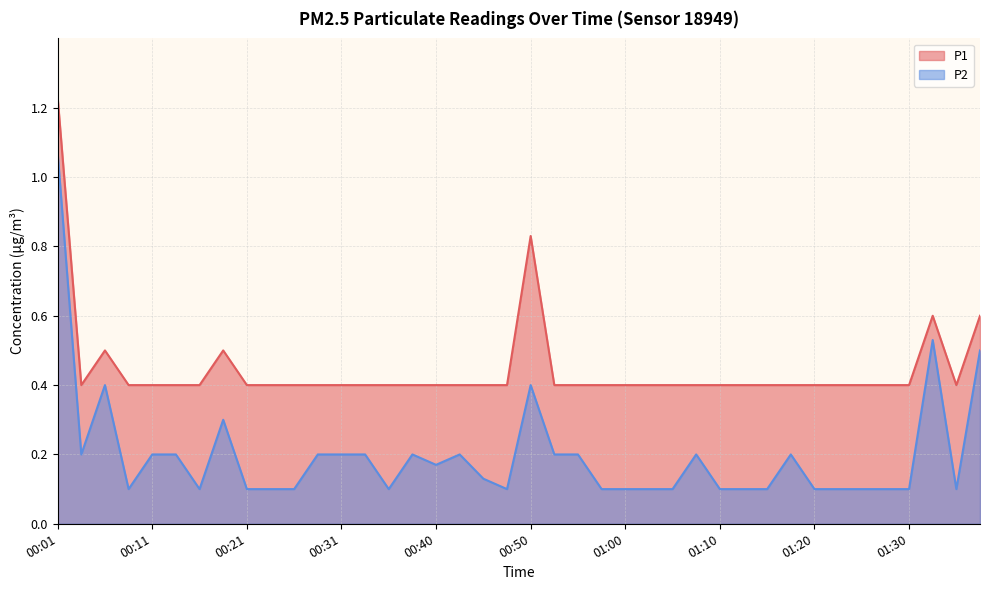

What is the label of the 38th point from the left?

01:32